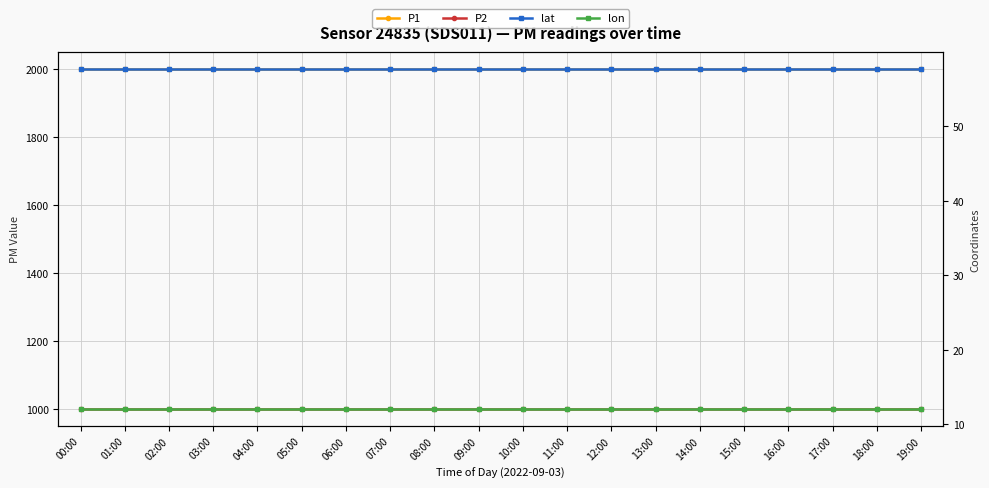

What is the maximum value for lat?

57.6